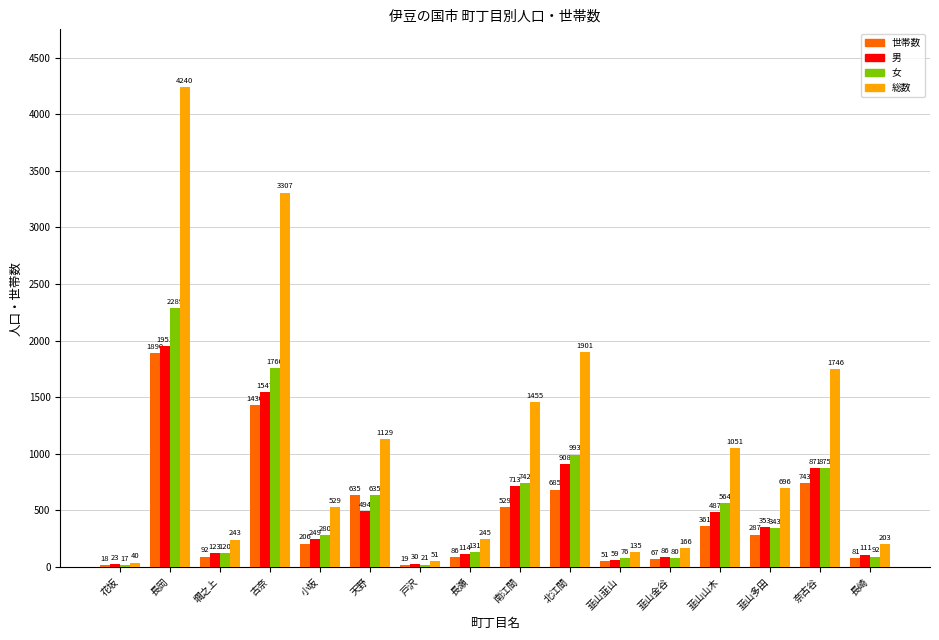

What is the sum of all 女 values?

9018